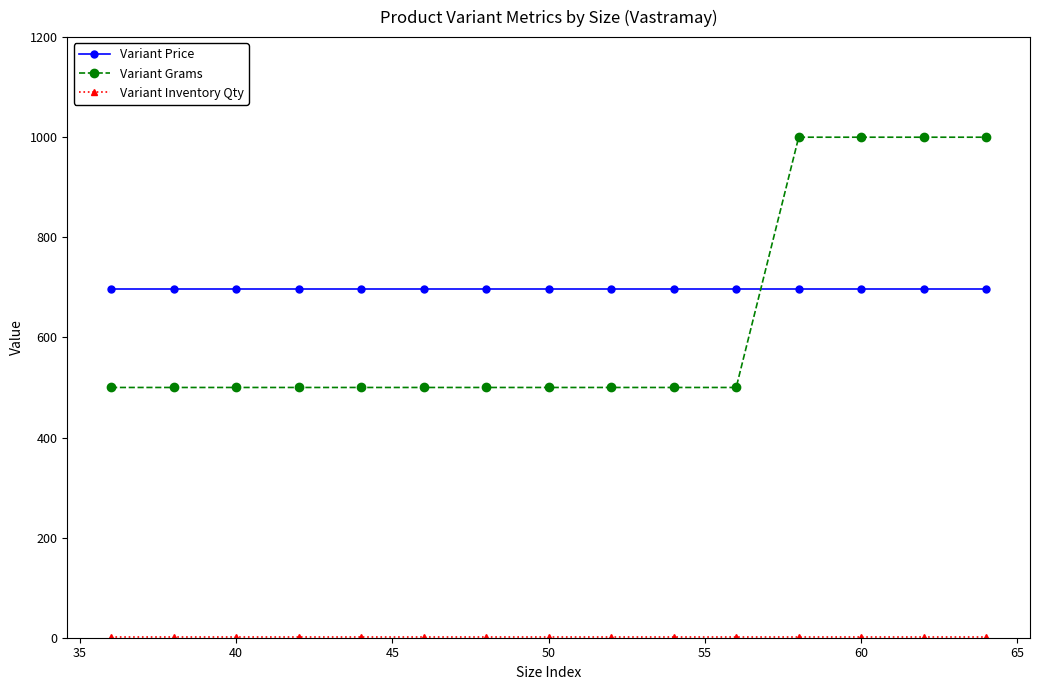

What is the value of the Variant Grams point at the 3rd from the left?

500.0